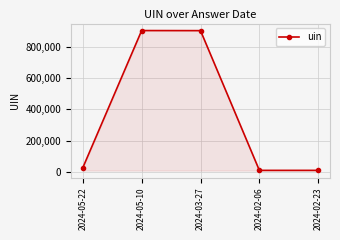

What is the label of the 1st point from the left?

2024-05-22